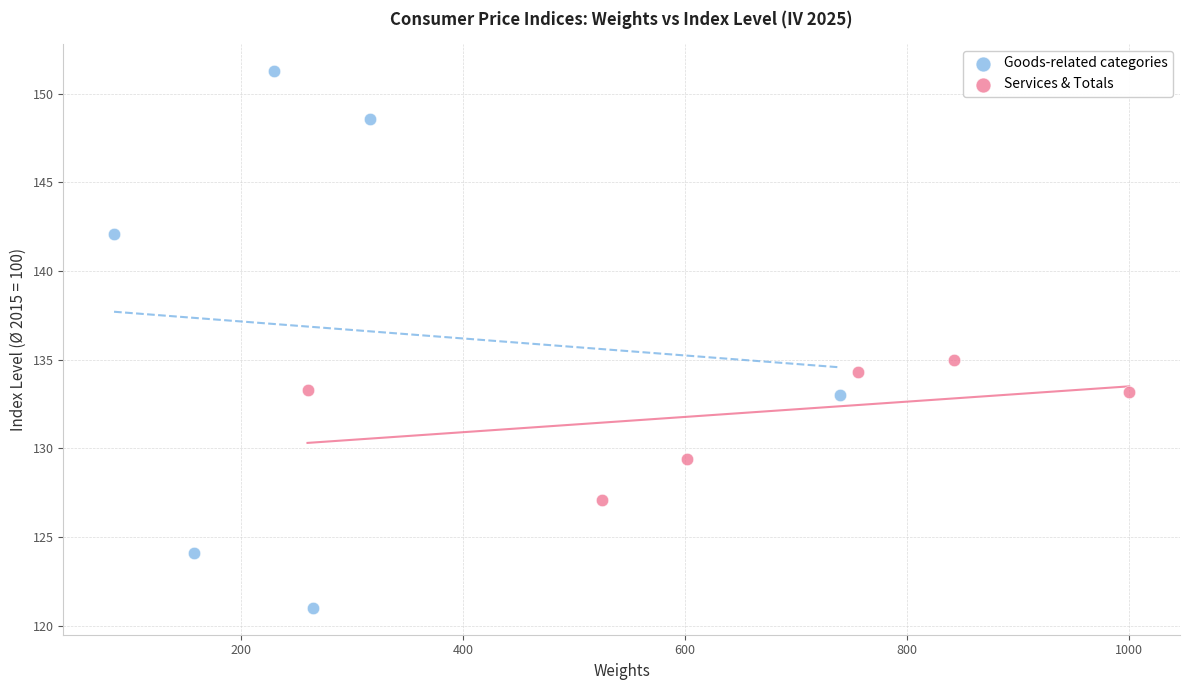

Which series reaches the maximum Y coordinate?

Goods-related categories